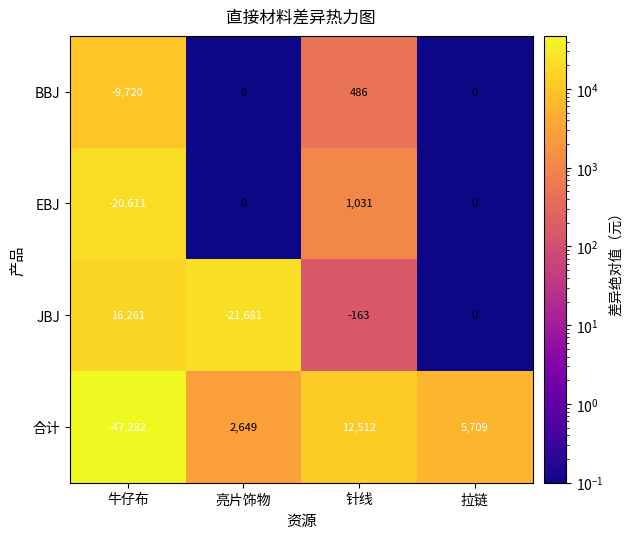

Rank the series by their average value, from highest to lowest.

JBJ, BBJ, EBJ, 合计